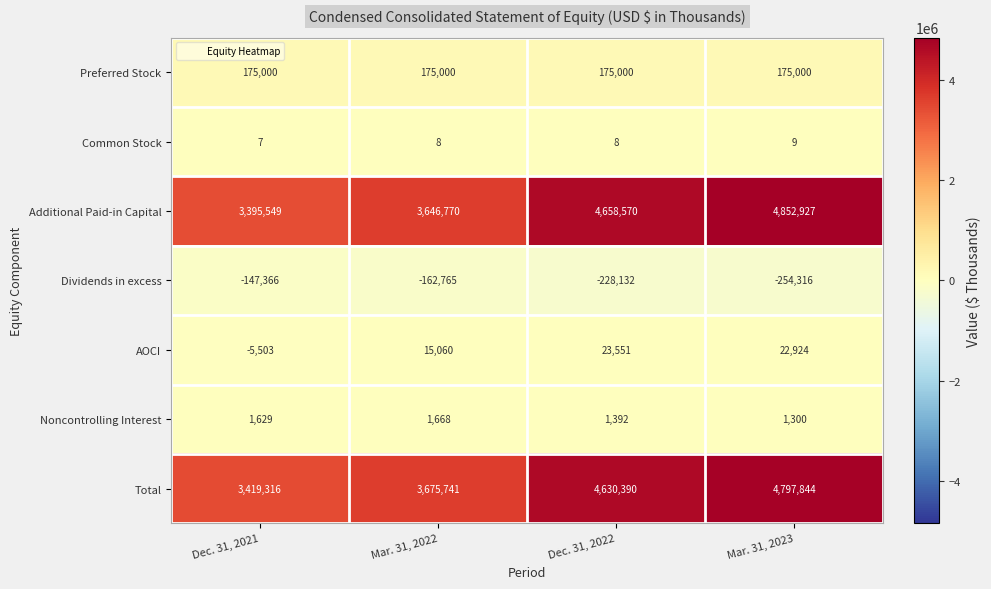

Is it true that Noncontrolling Interest equals 675 at Mar. 31, 2023?

False